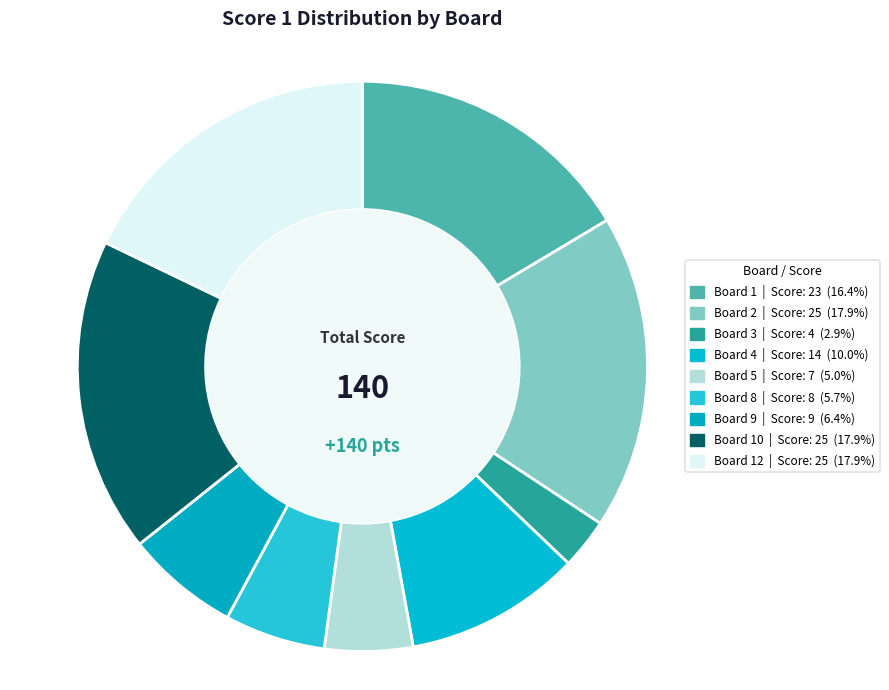

How many segments does this pie chart have?

9